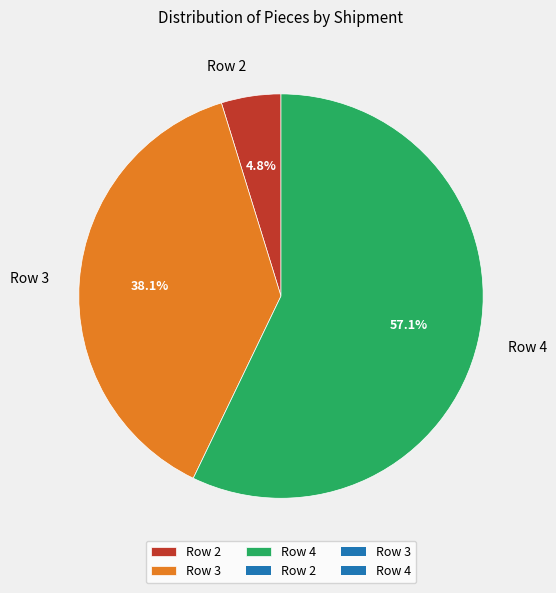

To the nearest percent, what is the combined percentage of Row 4 and Row 2?

62%